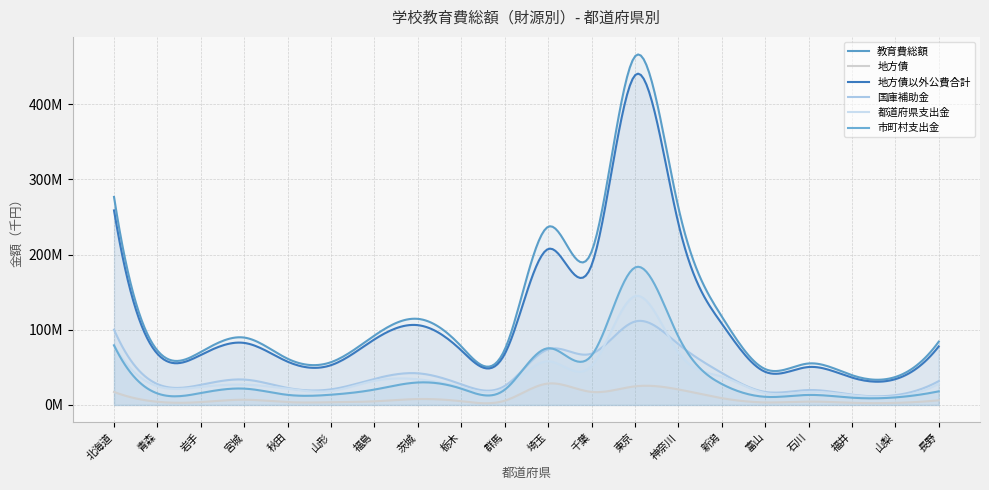

How many data points in 地方債 are less than 5652805?

10